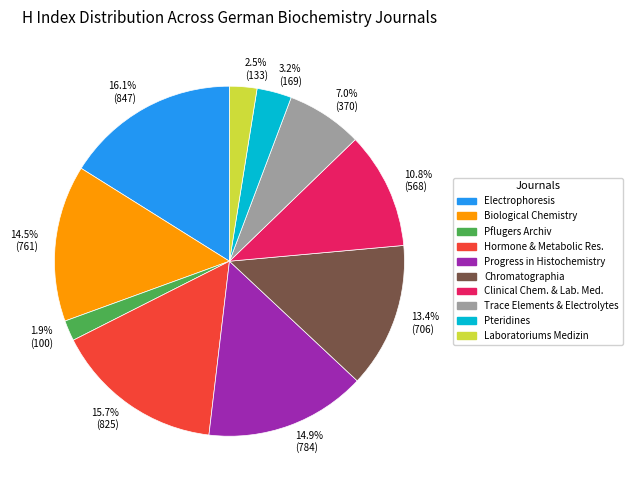

Is there a majority slice in this chart?

No